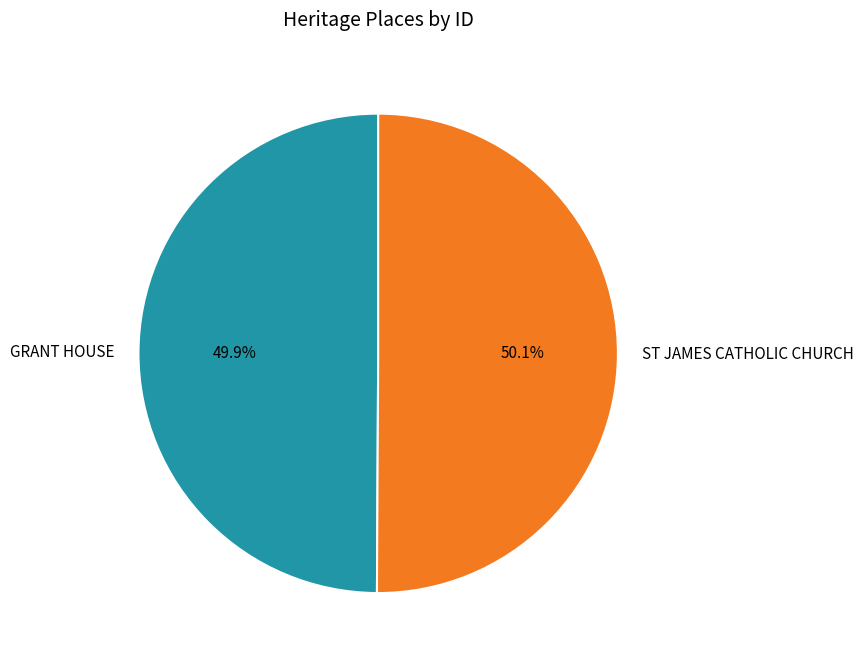

Is it true that GRANT HOUSE is 59% of the pie?

False